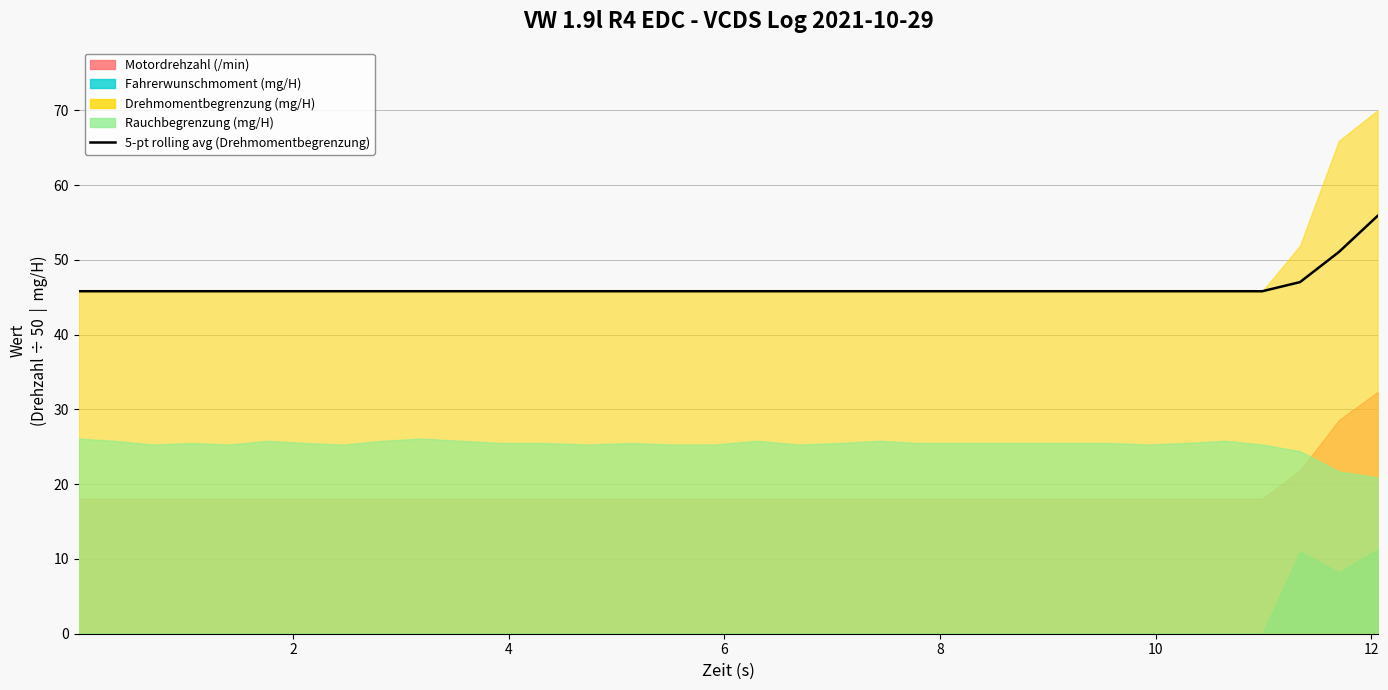

What is the change in value from 2 to 32?

+5.2